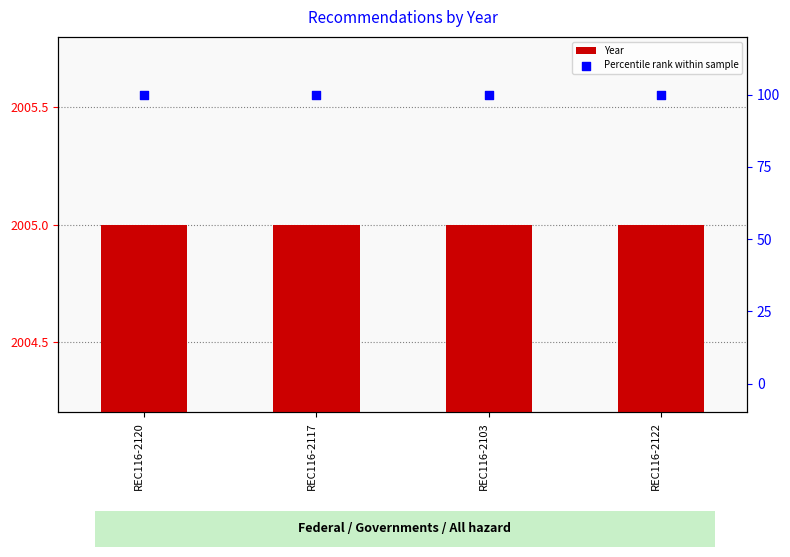

Which series contains the lowest Y value?

Percentile rank within sample